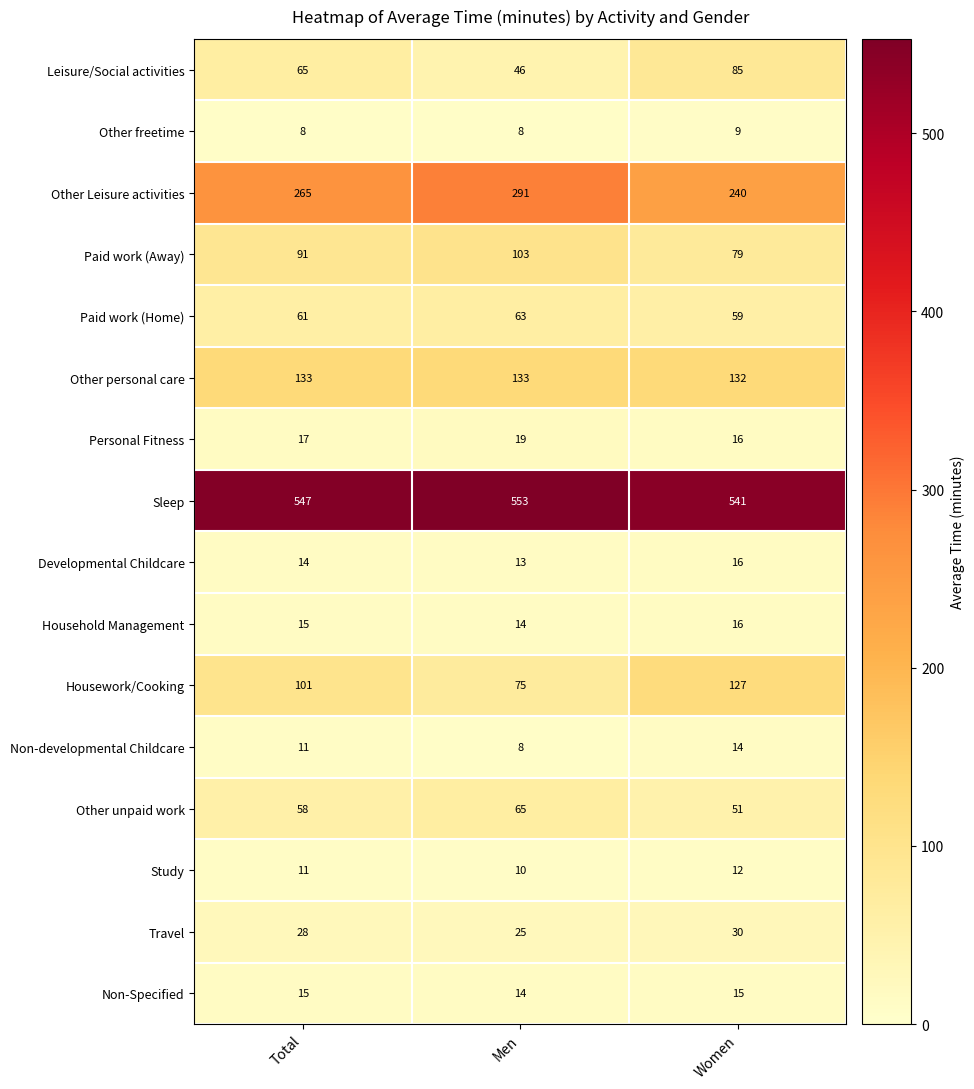

What is the difference between the Non-developmental Childcare values at Women and Men?

6